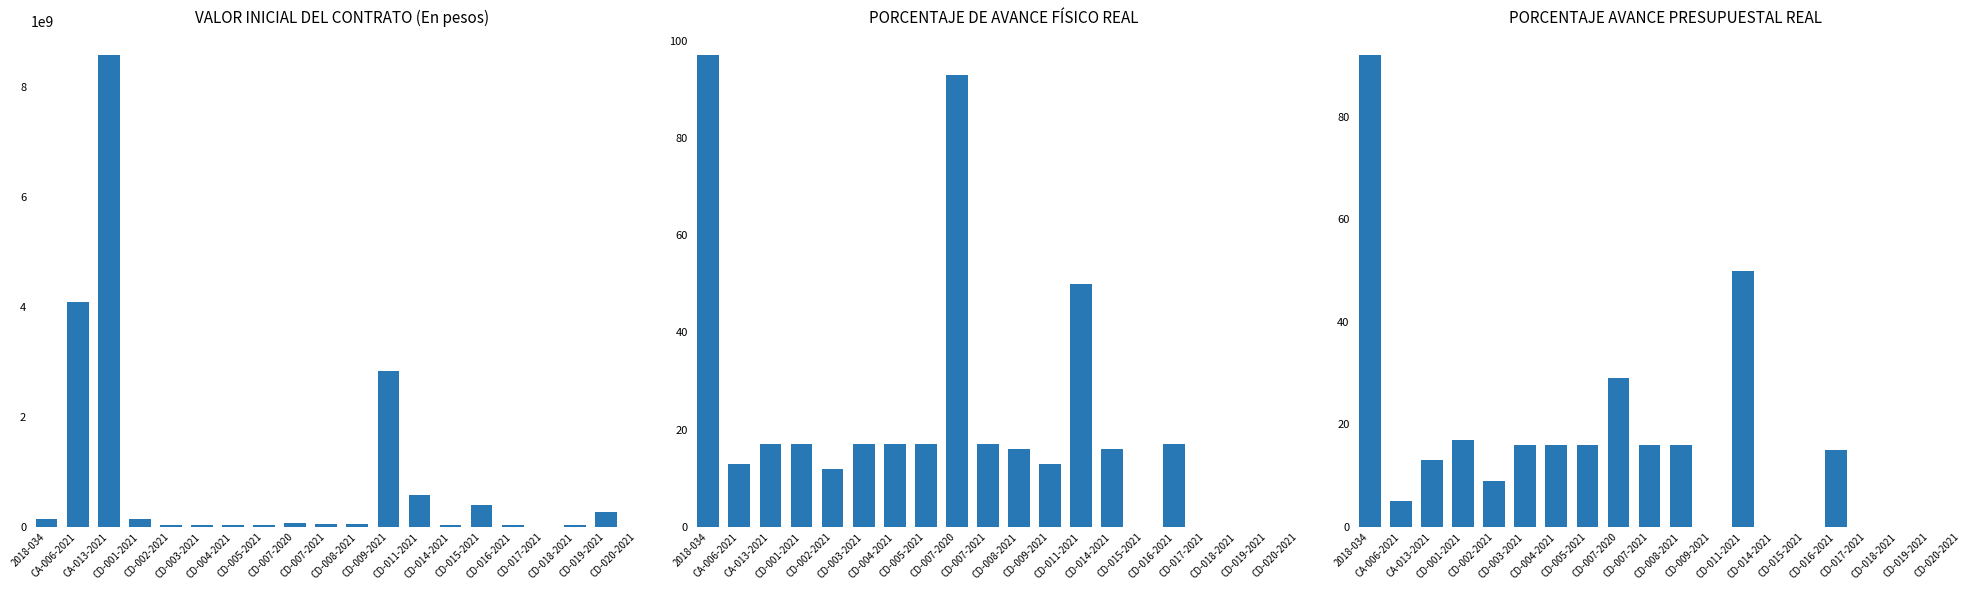

Between CA-013-2021 and CD-011-2021, which series saw the biggest shift?

VALOR INICIAL DEL CONTRATO (En pesos)